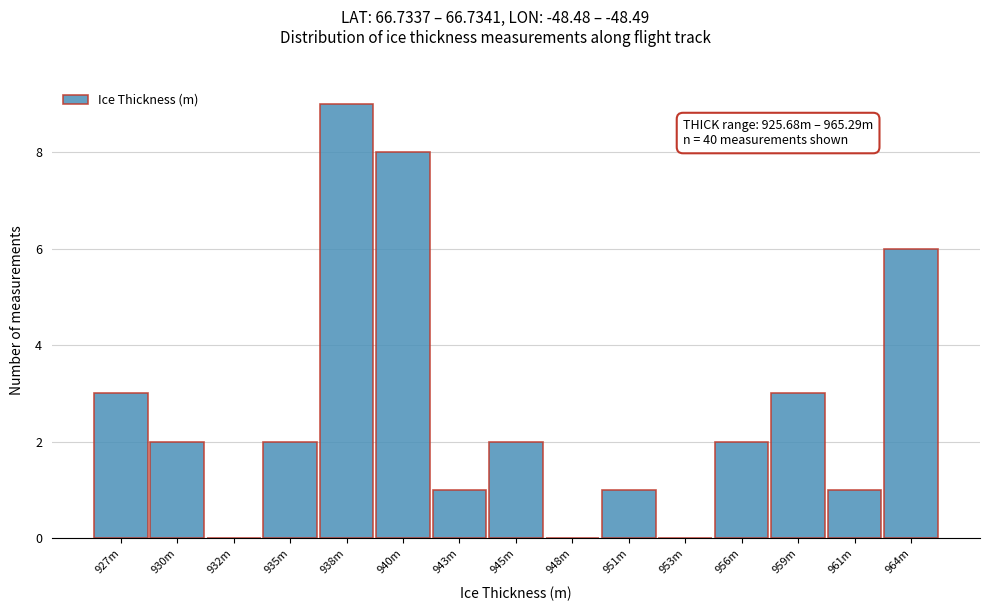

Reading left to right, transcribe all the data shown in this chart.

927m=3	930m=2	932m=0	935m=2	938m=9	940m=8	943m=1	945m=2	948m=0	951m=1	953m=0	956m=2	959m=3	961m=1	964m=6